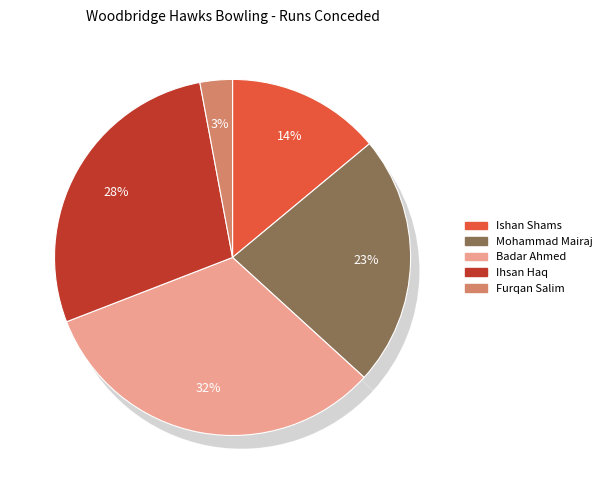

To the nearest percent, what is the combined percentage of Badar Ahmed and Mohammad Mairaj?

55%